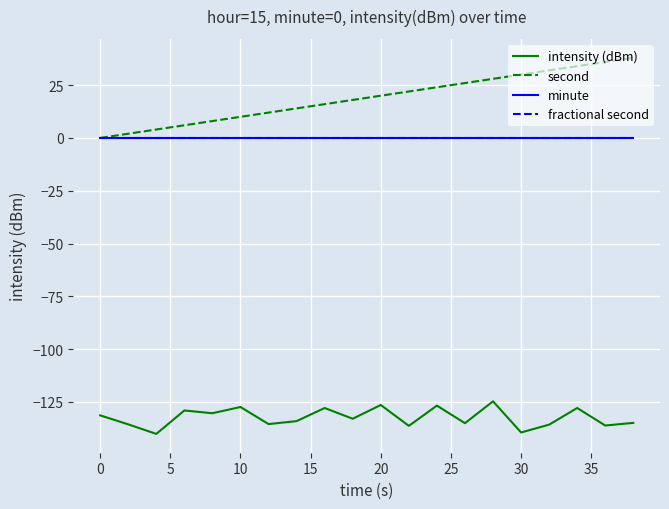

Does the chart have visible grid lines?

Yes